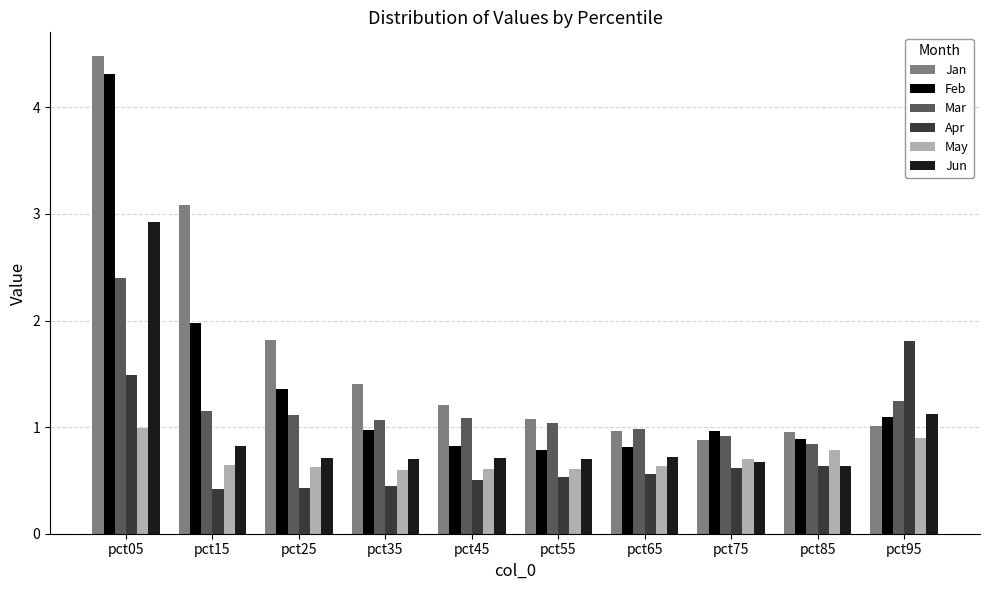

True or false: Feb has a value of 0.8 at pct65.

True